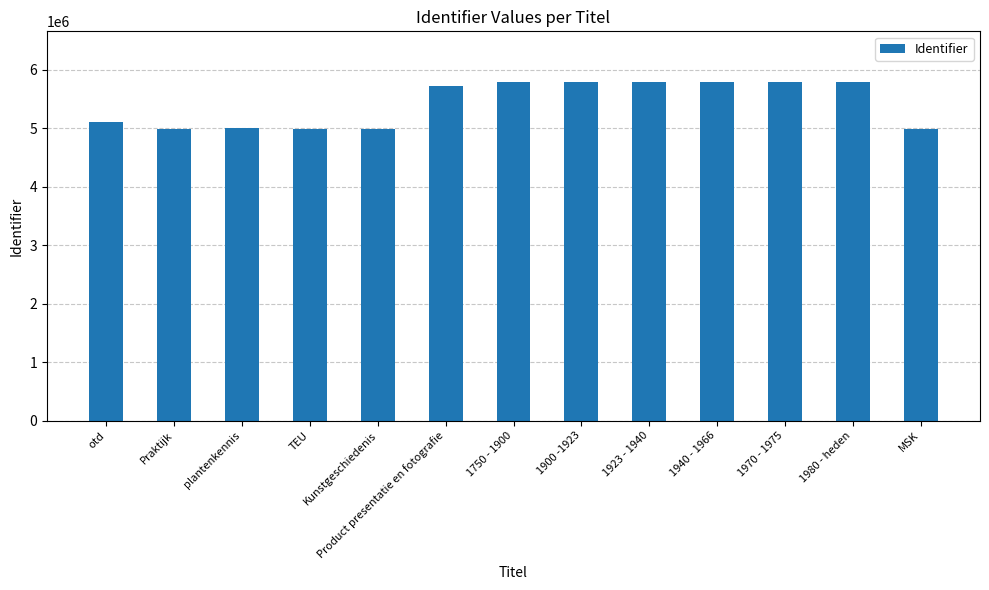

What is the label of the 12th bar from the left?

1980 - heden